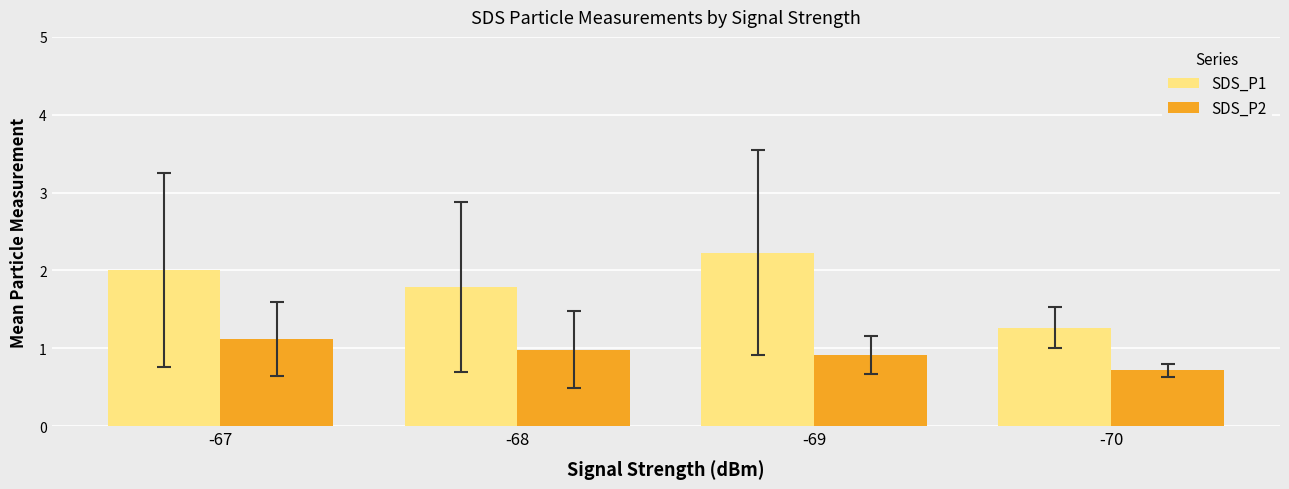

Which series has the widest spread of values?

SDS_P1